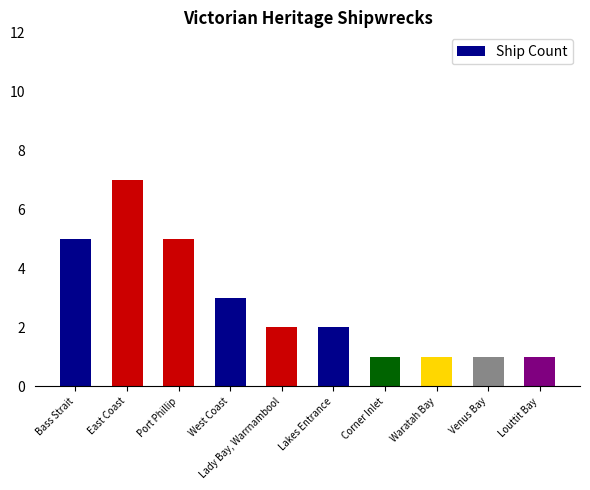

Reading left to right, extract all data points from this chart.

5	7	5	3	2	2	1	1	1	1